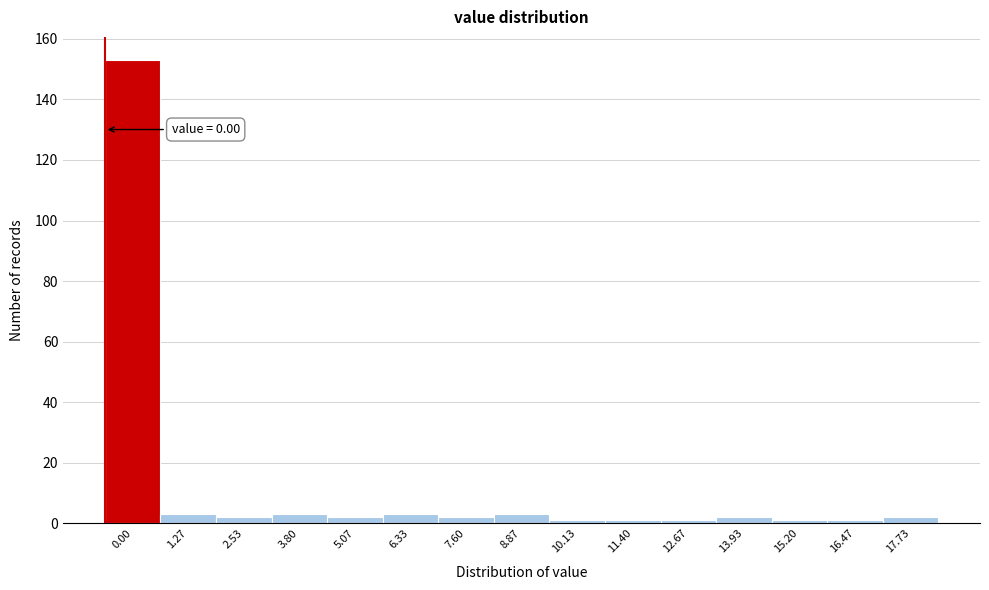

Reading right to left, what are all the values shown in this chart?

17.73=2	16.47=1	15.20=1	13.93=2	12.67=1	11.40=1	10.13=1	8.87=3	7.60=2	6.33=3	5.07=2	3.80=3	2.53=2	1.27=3	0.00=153